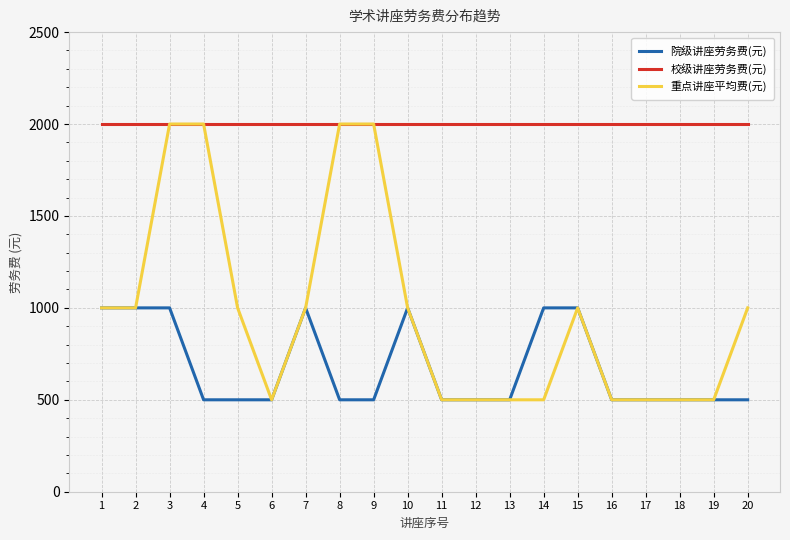

What is the difference between the highest and lowest values at 12?

1500